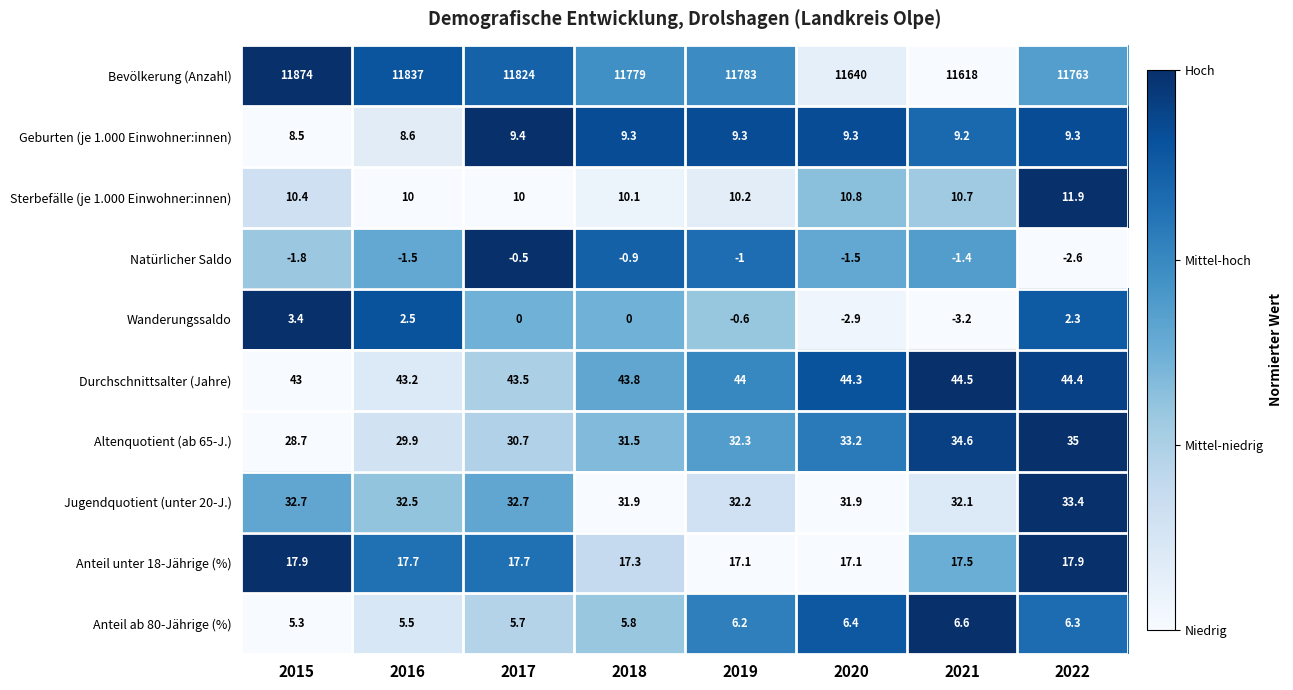

True or false: Altenquotient (ab 65-J.) has a value of 28.7 at 2015.

True